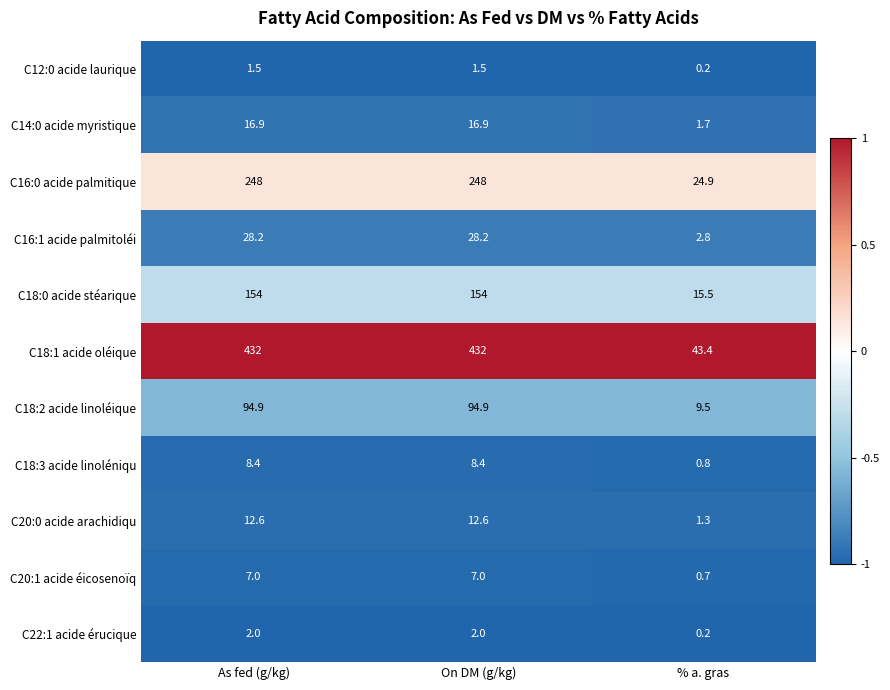

Which series has the largest total across all categories?

C18:1 acide oléique